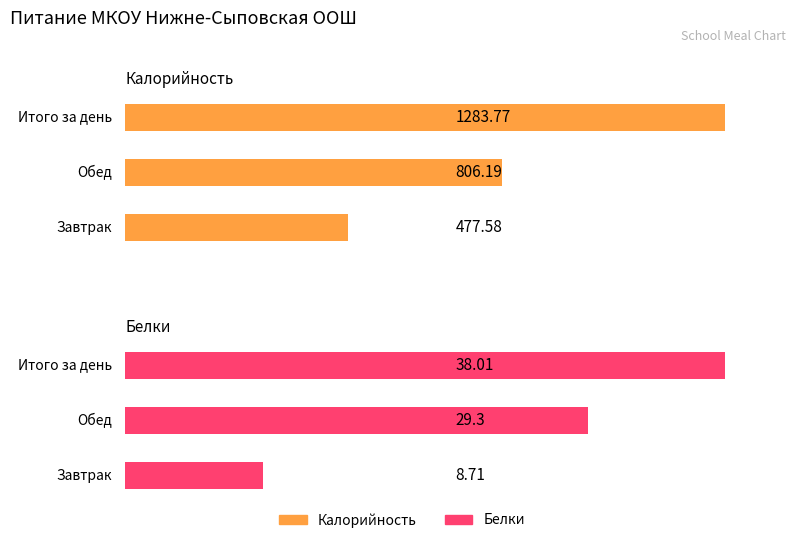

What is the difference between the second highest and minimum values in the Белки series?

20.6